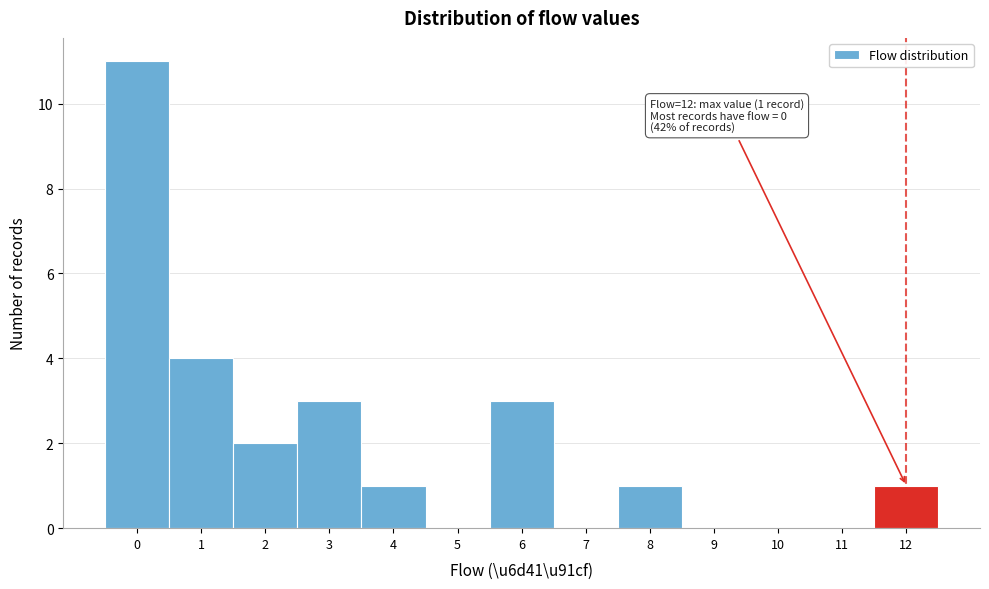

Over which range of the x-axis is the bar tallest?

-0.5 to 0.5